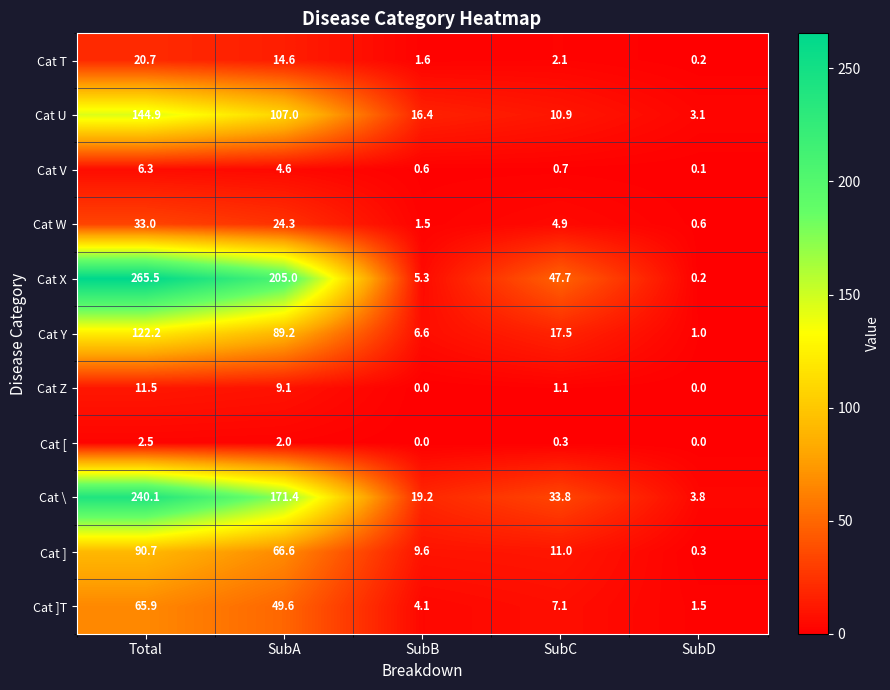

How many distinct data groups are displayed?

11